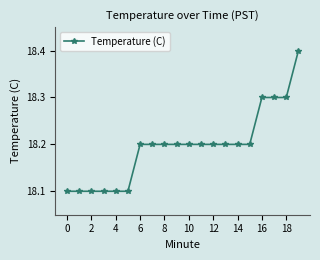

Does the chart display data point markers on the line(s)?

Yes